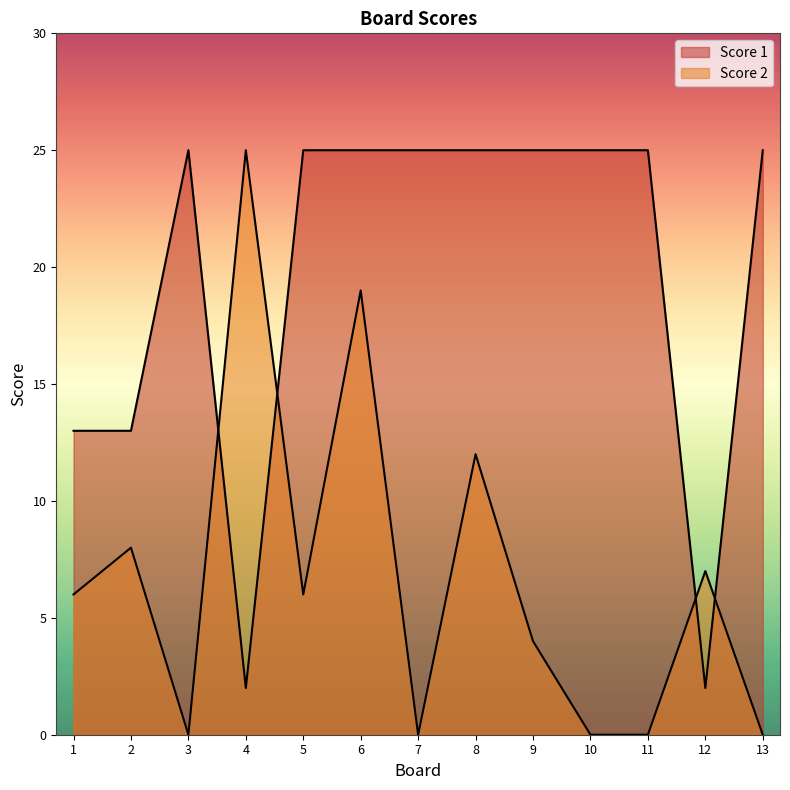

How many lines are shown in the chart?

2